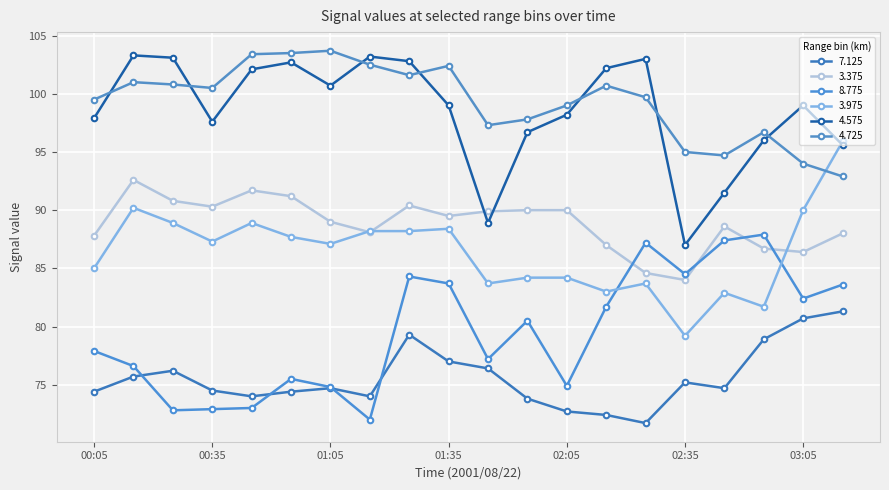

What is the minimum value for 8.775?

72.0